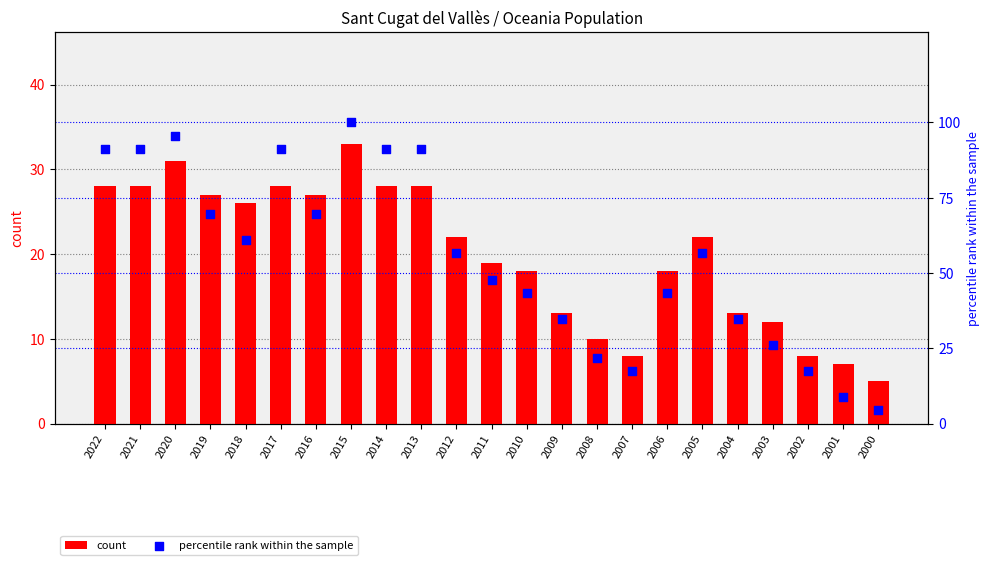

Which series has the widest spread of Y values?

percentile rank within the sample